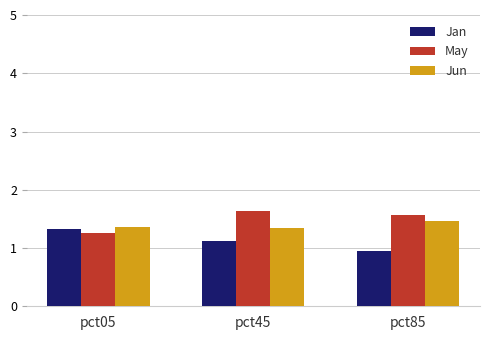

What are all the series names shown in the legend?

Jan, May, Jun